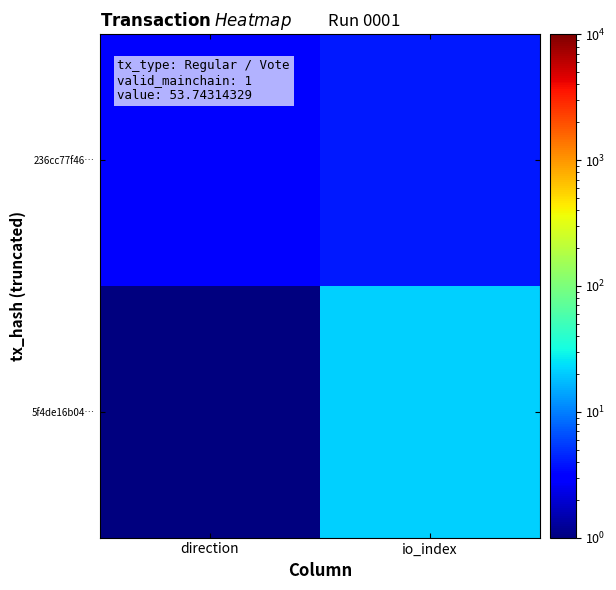

Reading left to right, extract all data points from this chart.

5f4de16b04…: direction=1	io_index=21
236cc77f46…: direction=3	io_index=4